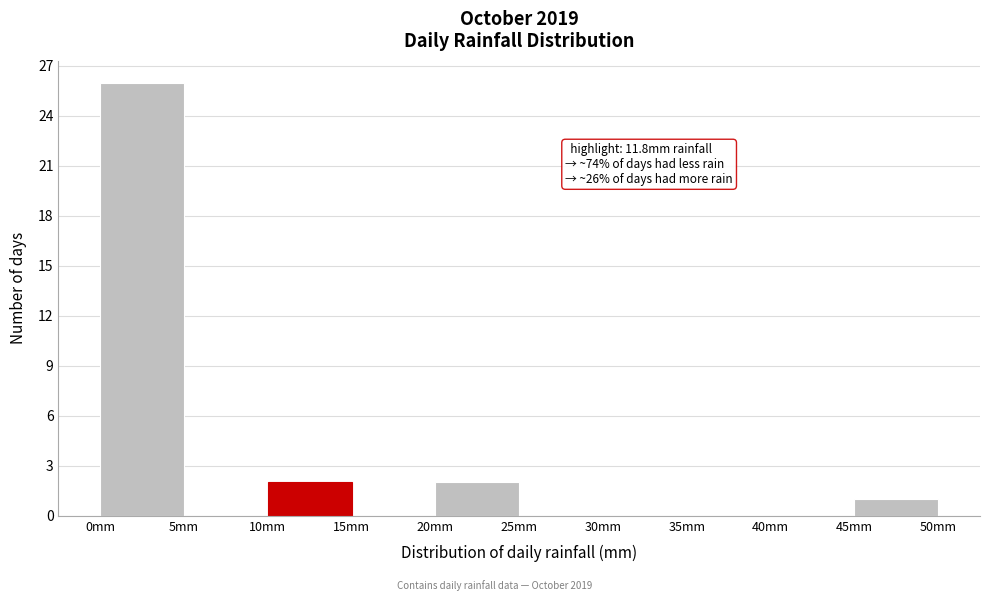

Over which range of the x-axis is the bar tallest?

0 to 5